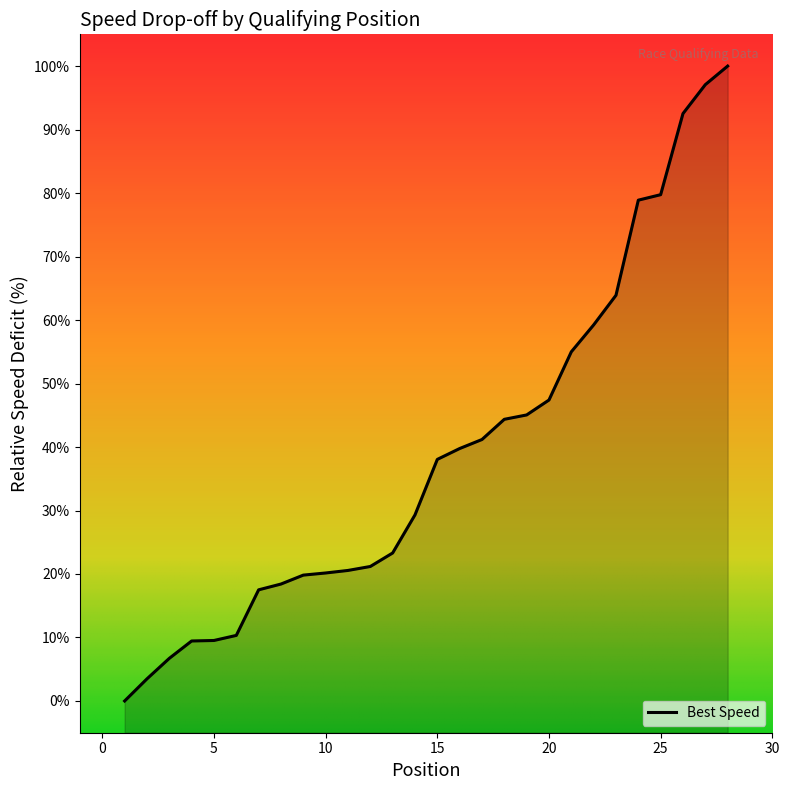

What is the ratio of the value at 20 to the value at 4?

5.0